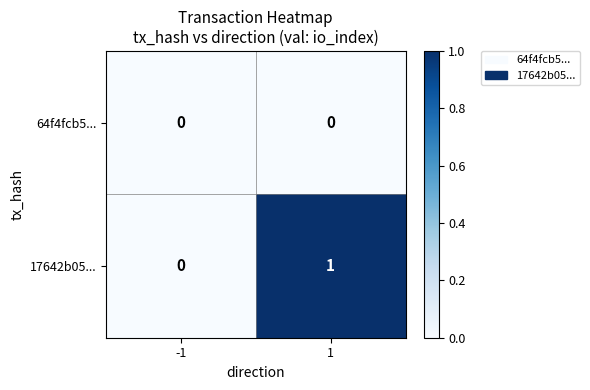

Reading right to left, list all the values displayed in this chart.

64f4fcb5...: 0	0
17642b05...: 1	0